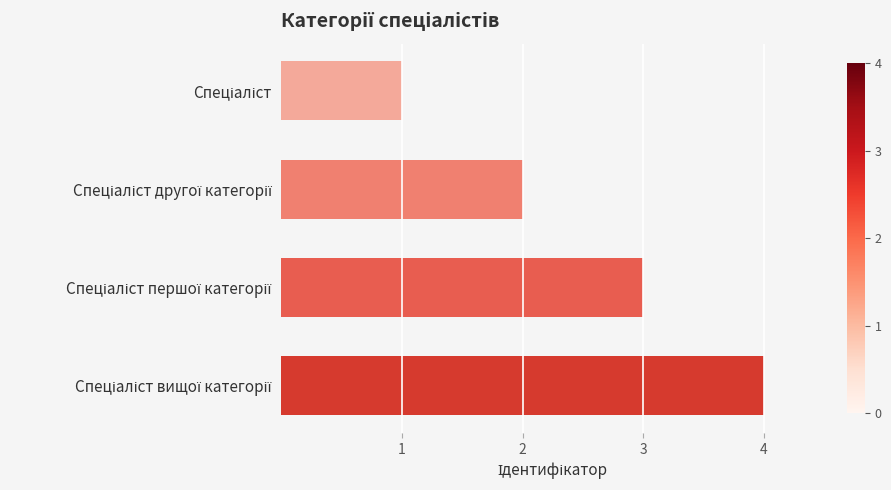

What is the greatest value displayed?

4